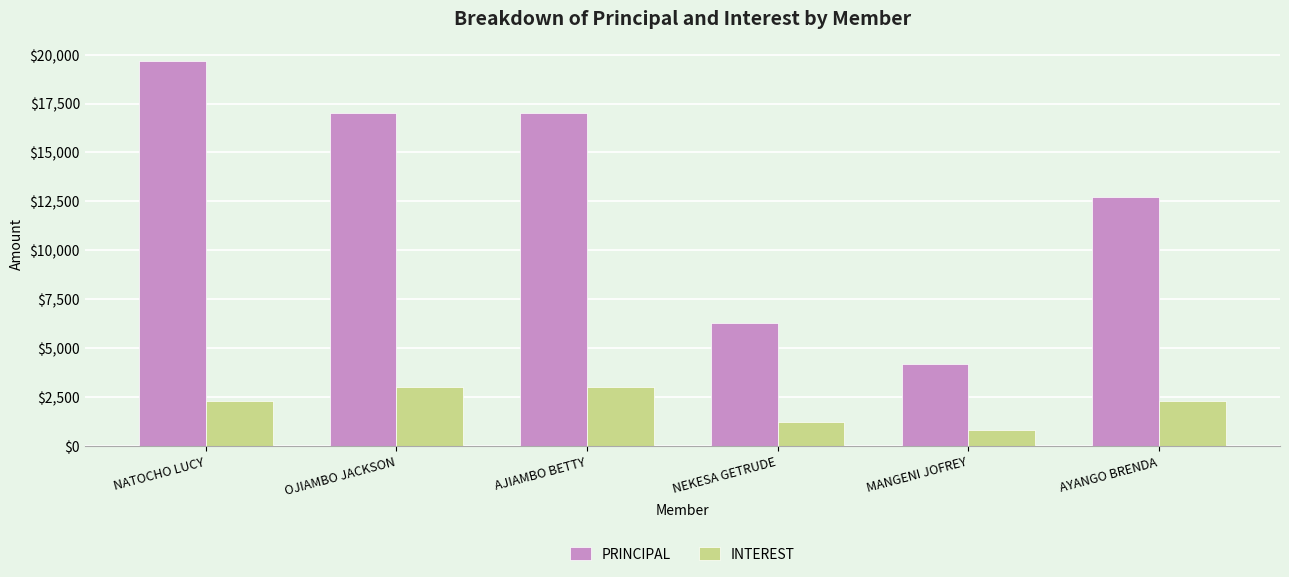

How many values in the PRINCIPAL series are below 17000?

3